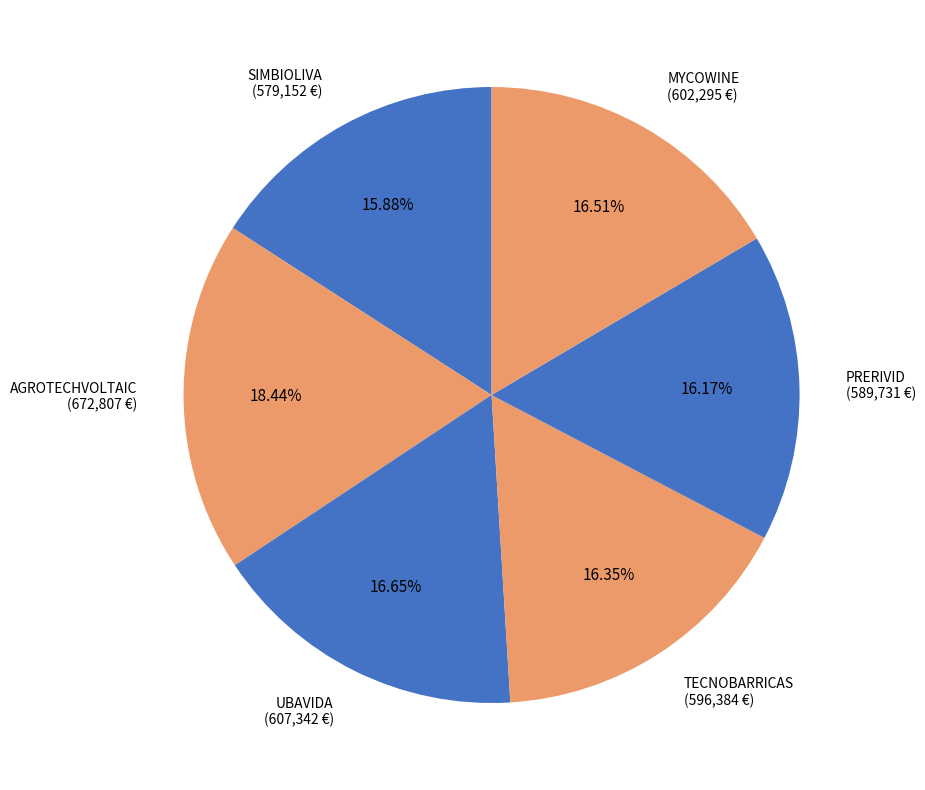

Which category has the biggest portion of the pie?

AGROTECHVOLTAIC